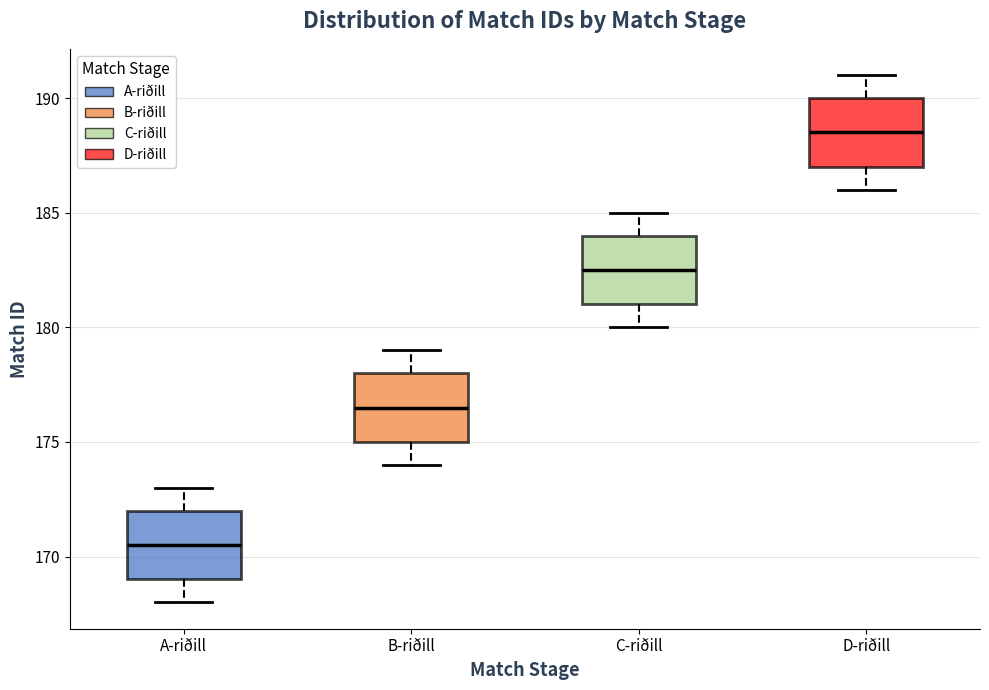

Reading left to right, read every box against the y-axis: the position of its median line, the range the box covers, and the ends of its whiskers. The values are not printed on the chart, so give them approximately, as read against the axis.

A-riðill: median 170.5, box 169.0 to 172.0, whiskers 168.0 to 173.0
B-riðill: median 176.5, box 175.0 to 178.0, whiskers 174.0 to 179.0
C-riðill: median 182.5, box 181.0 to 184.0, whiskers 180.0 to 185.0
D-riðill: median 188.5, box 187.0 to 190.0, whiskers 186.0 to 191.0